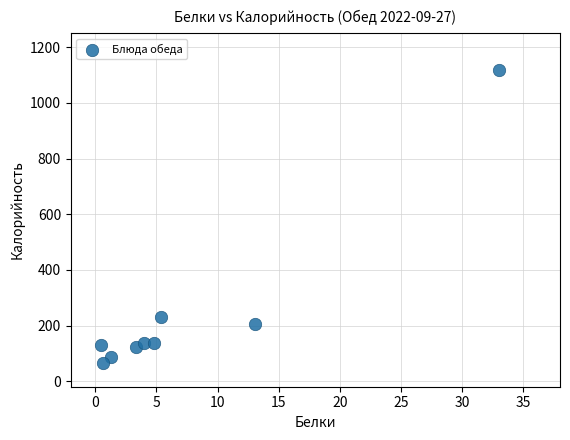

What is the range of Y values (max minus min)?

1053